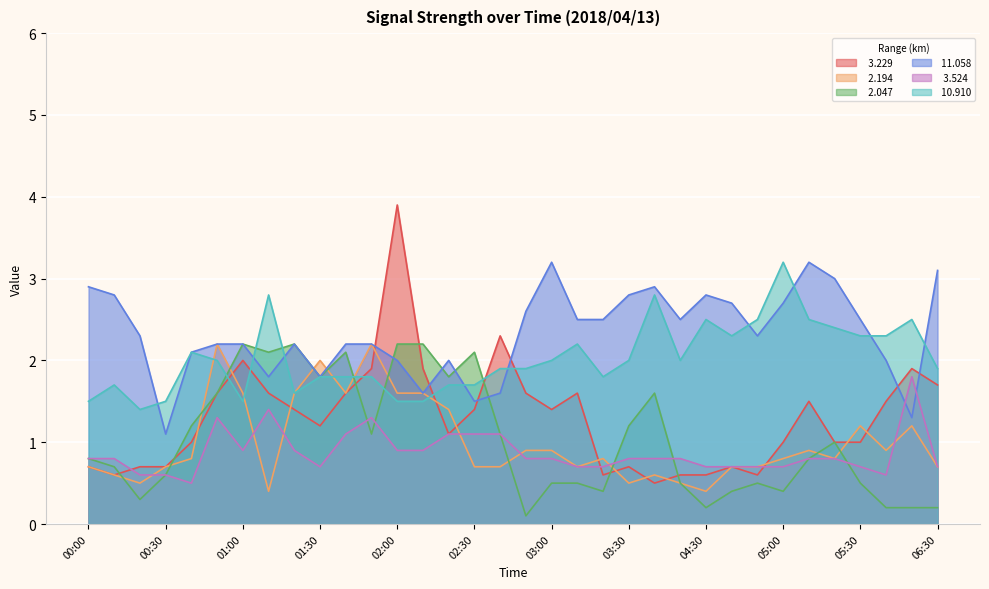

In   3.524, how many points are higher than both neighbors (excluding endpoints)?

4